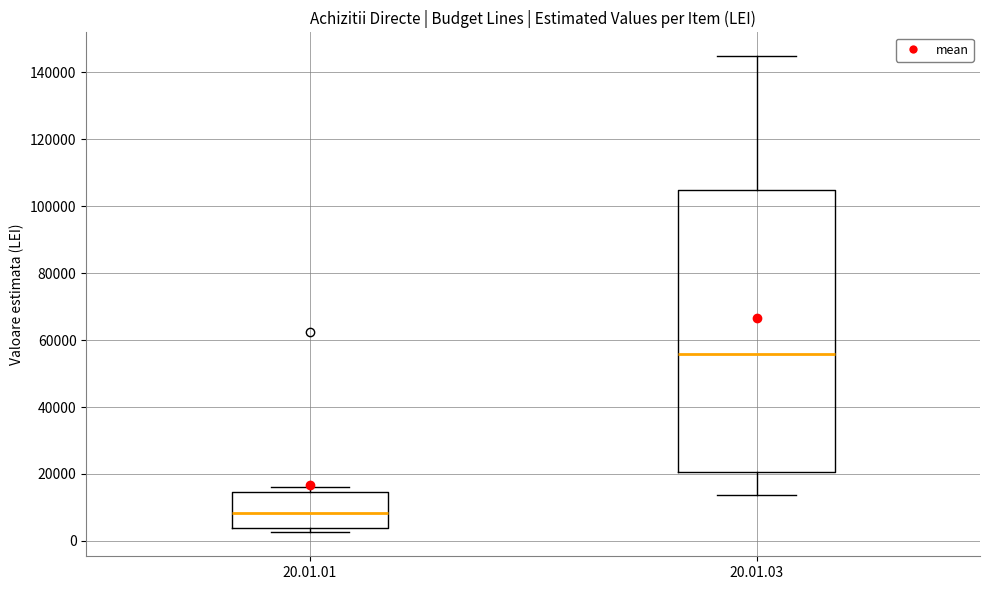

Reading left to right, read every box against the y-axis: the position of its median line, the range the box covers, and the ends of its whiskers. The values are not printed on the chart, so give them approximately, as read against the axis.

20.01.01: median 8000, box 4000 to 14000, whiskers 2000 to 16000
20.01.03: median 56000, box 20000 to 104000, whiskers 14000 to 144000